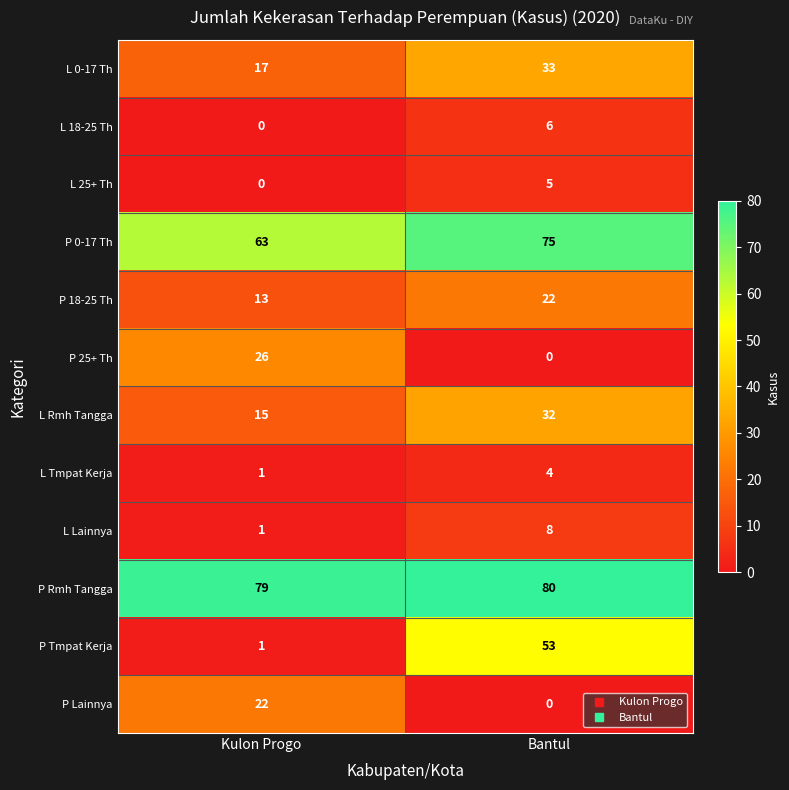

Reading left to right, what are all the values shown in this chart?

L 0-17 Th: Kulon Progo=17	Bantul=33
L 18-25 Th: Kulon Progo=0	Bantul=6
L 25+ Th: Kulon Progo=0	Bantul=5
P 0-17 Th: Kulon Progo=63	Bantul=75
P 18-25 Th: Kulon Progo=13	Bantul=22
P 25+ Th: Kulon Progo=26	Bantul=0
L Rmh Tangga: Kulon Progo=15	Bantul=32
L Tmpat Kerja: Kulon Progo=1	Bantul=4
L Lainnya: Kulon Progo=1	Bantul=8
P Rmh Tangga: Kulon Progo=79	Bantul=80
P Tmpat Kerja: Kulon Progo=1	Bantul=53
P Lainnya: Kulon Progo=22	Bantul=0